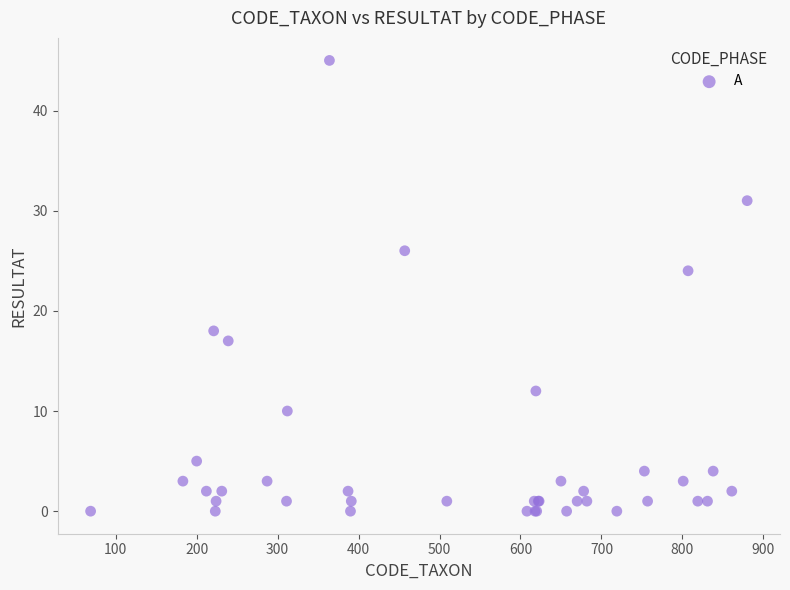

What Y value in the scatter plot is closest to 22?

24